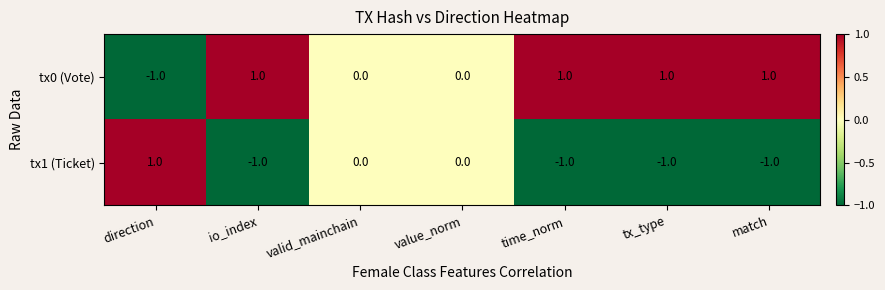

What is the sum of all tx1 (Ticket) values?

-3